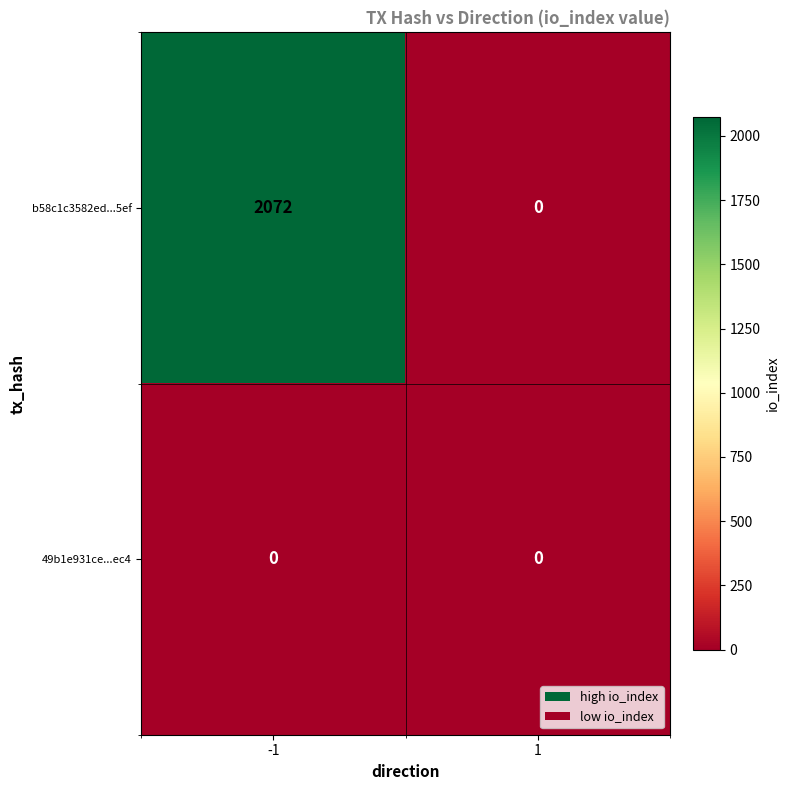

Is the value of 49b1e931ce...ec4 at -1 greater than the value of b58c1c3582ed...5ef at -1?

No